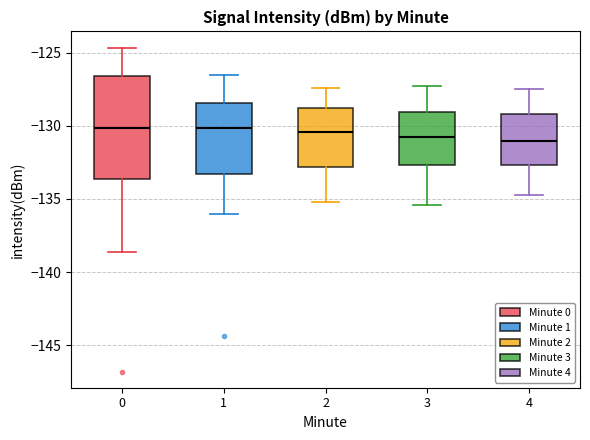

Where does the upper whisker of the box at x = 3 end on the y-axis? The values are not printed on the chart, so give them approximately, as read against the axis.

-127.5